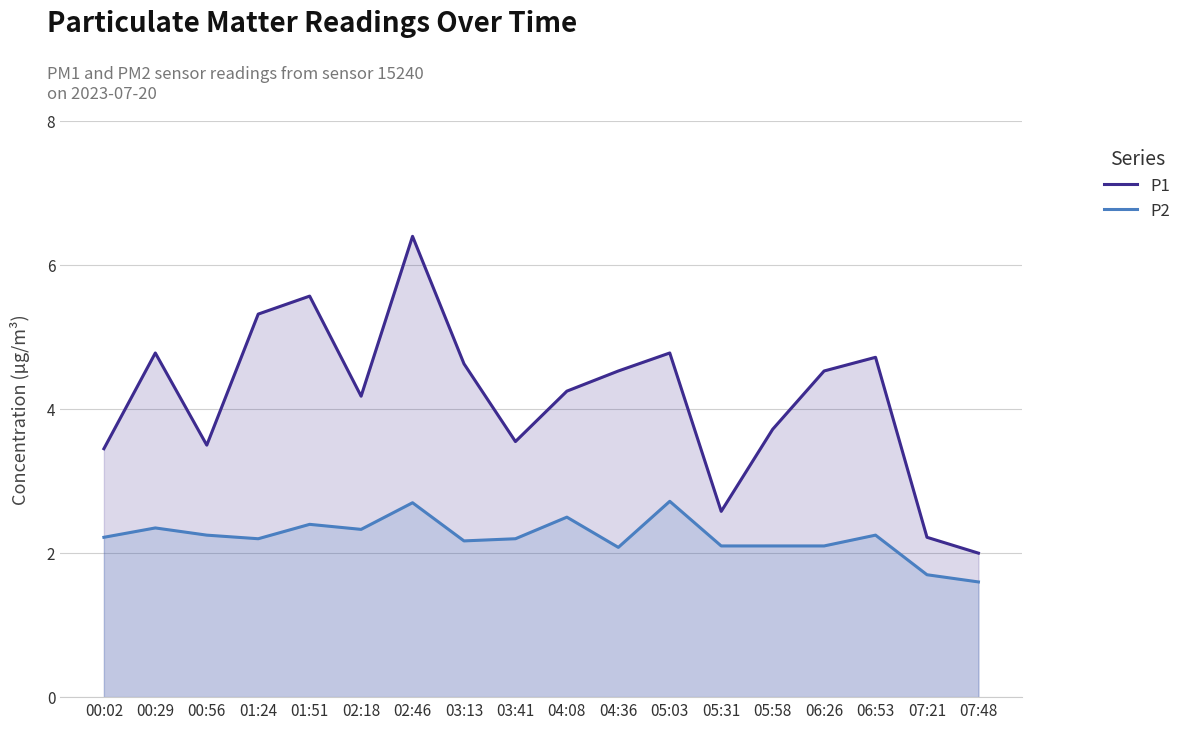

Does the chart display data point markers on the line(s)?

No